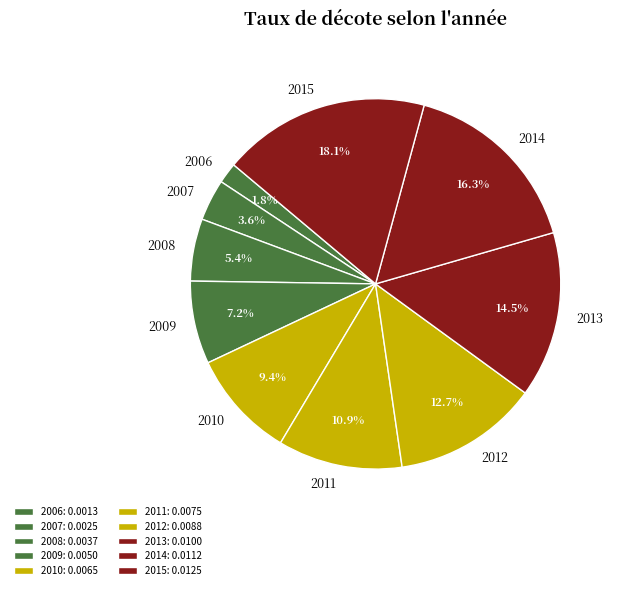

Rank the categories by value from highest to lowest.

2015, 2014, 2013, 2012, 2011, 2010, 2009, 2008, 2007, 2006